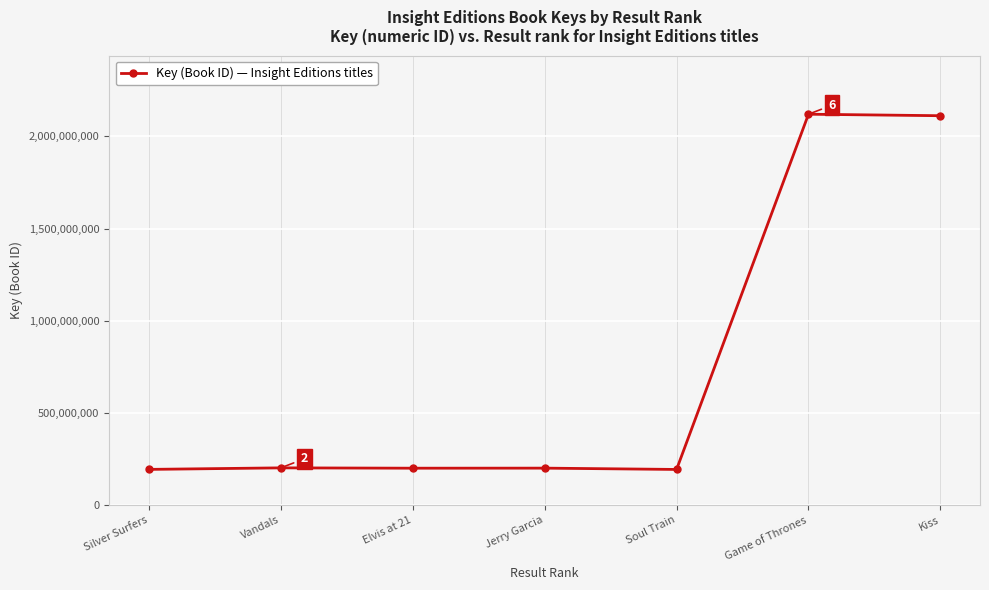

What is the minimum value shown in the chart?

193877848